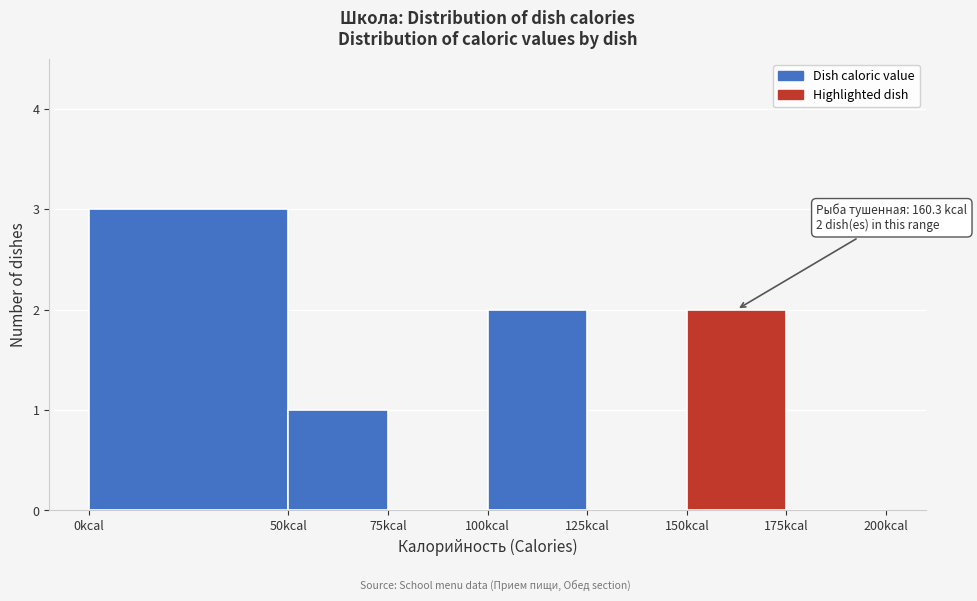

Which range on the x-axis has the tallest bar?

0 to 50